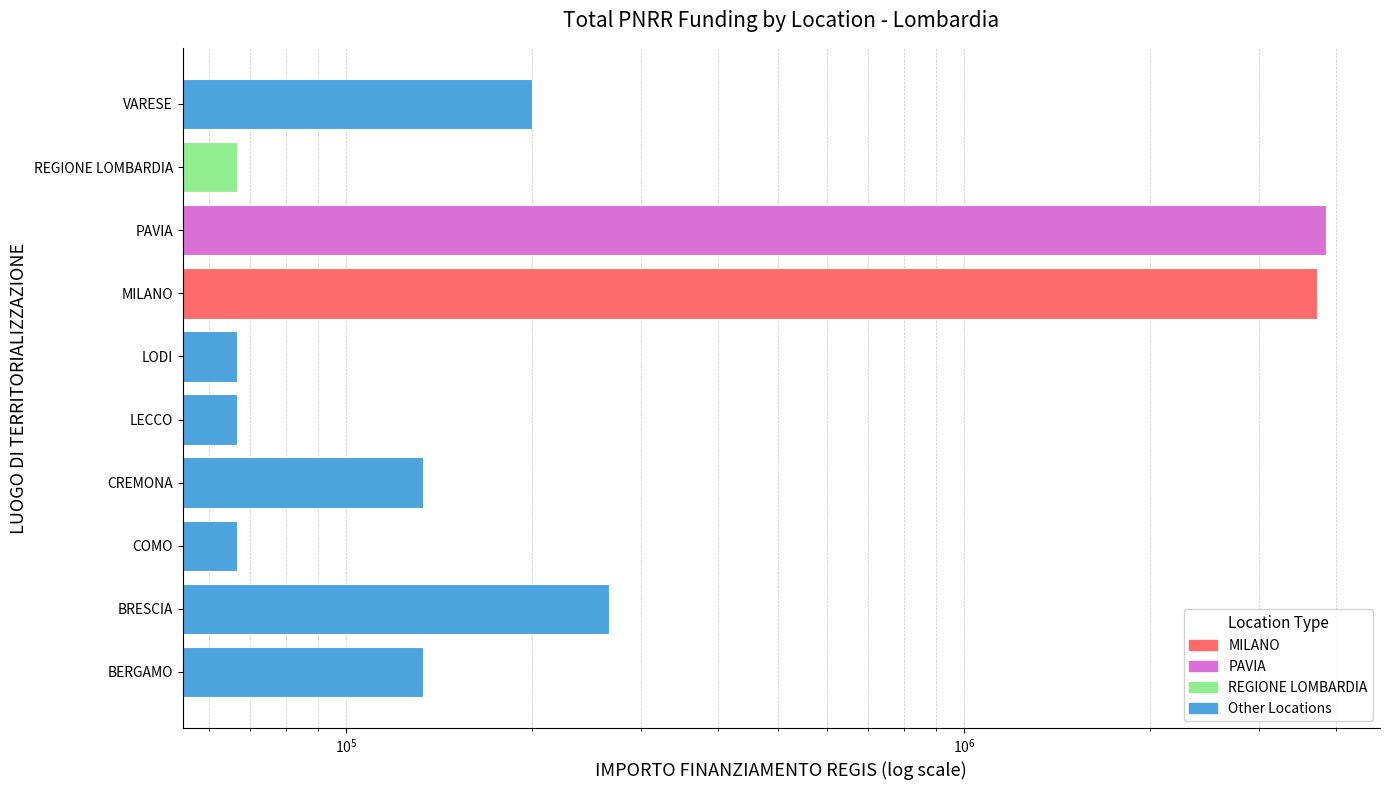

What is the value of the 7th bar from the left?

3733334.4